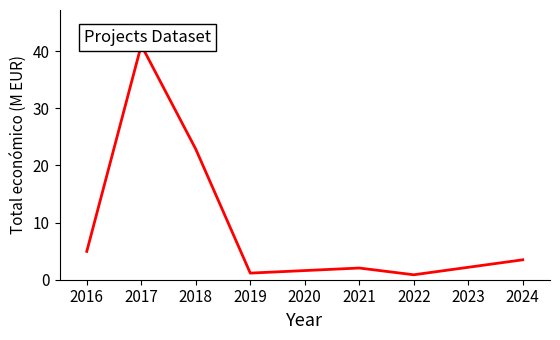

What is the greatest value displayed?

41.0